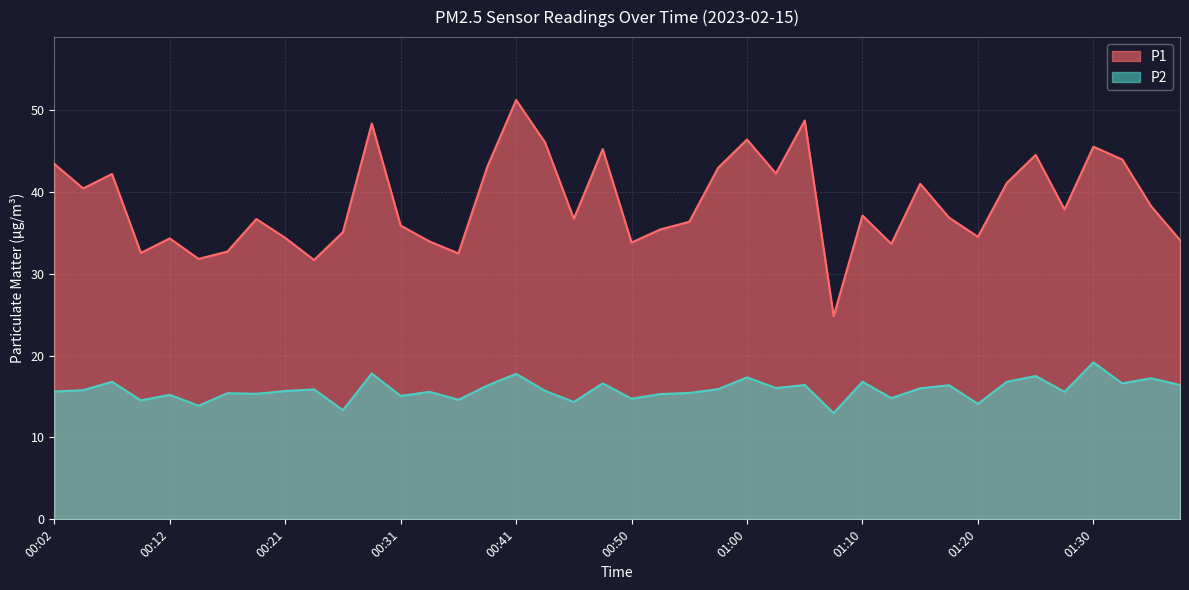

Is it true that P2 equals 15.6 at 00:34?

True